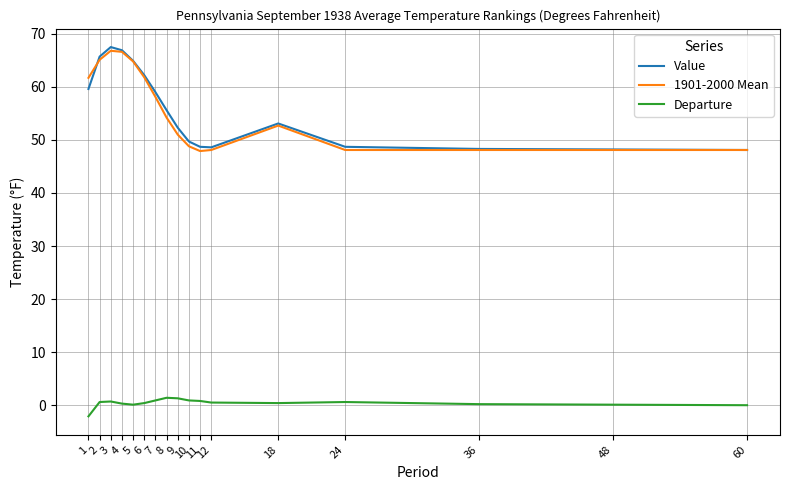

What is the average value of the Value series?

55.7